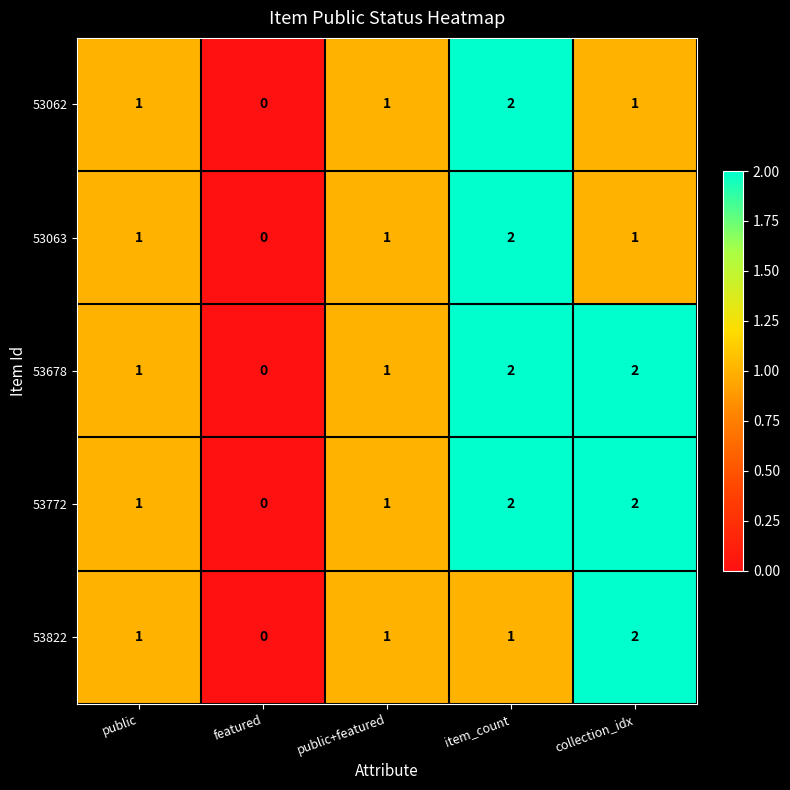

What is the sum of the 53772 values at public and collection_idx?

3